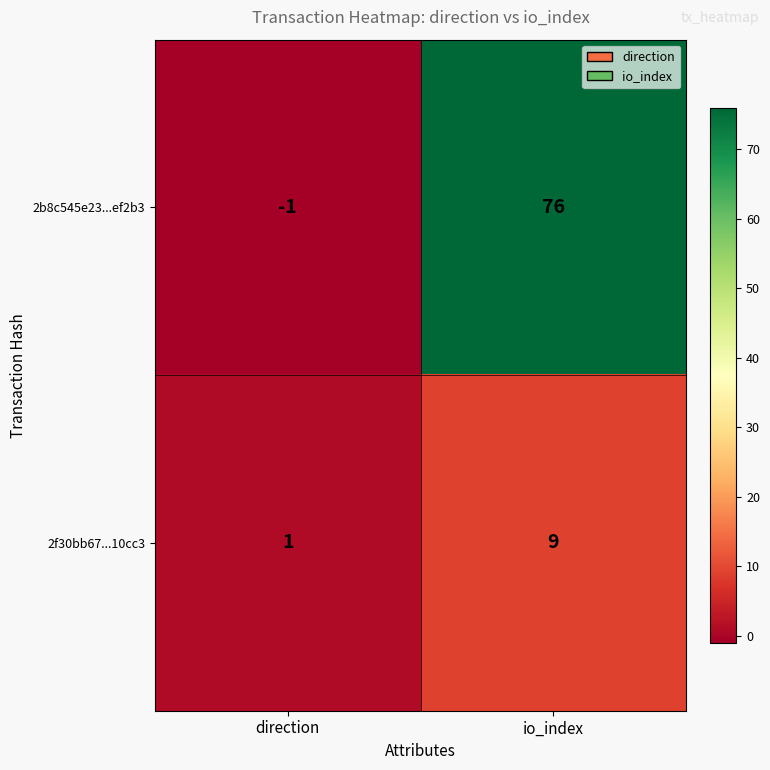

At how many categories does at least one series exceed 51?

1